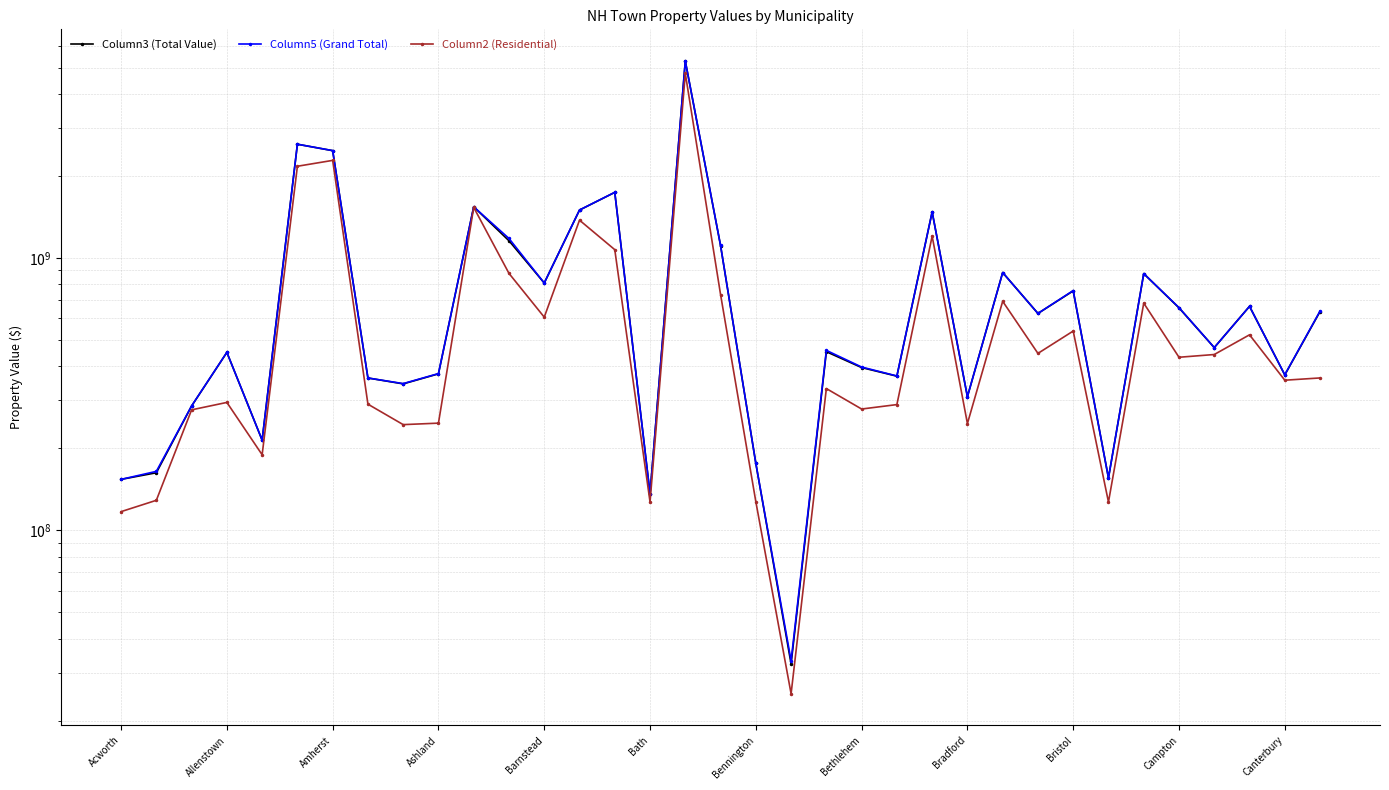

What is the average value of the Column5 (Grand Total) series?

859049494